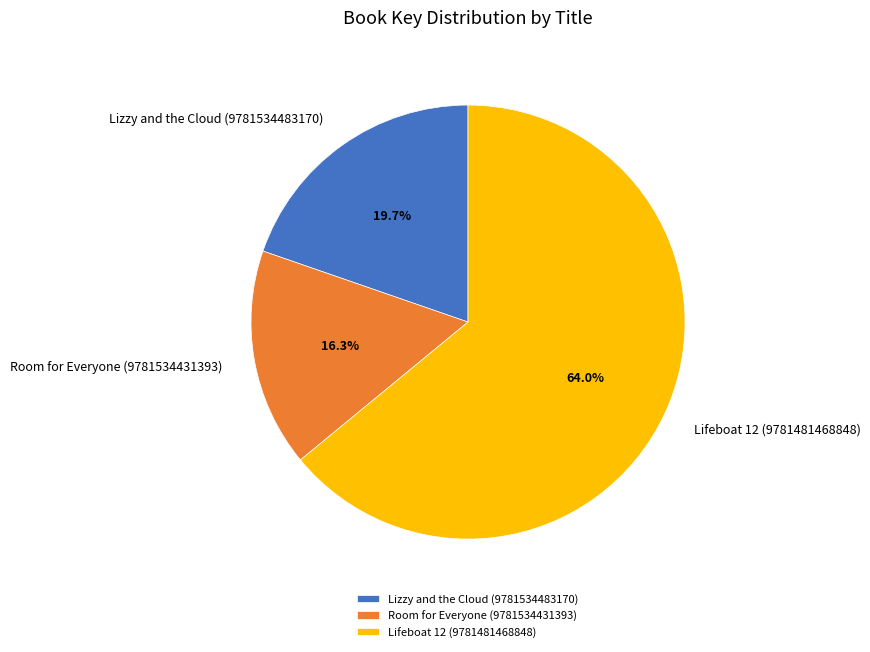

True or false: Lifeboat 12 (9781481468848) accounts for 76% of the total.

False